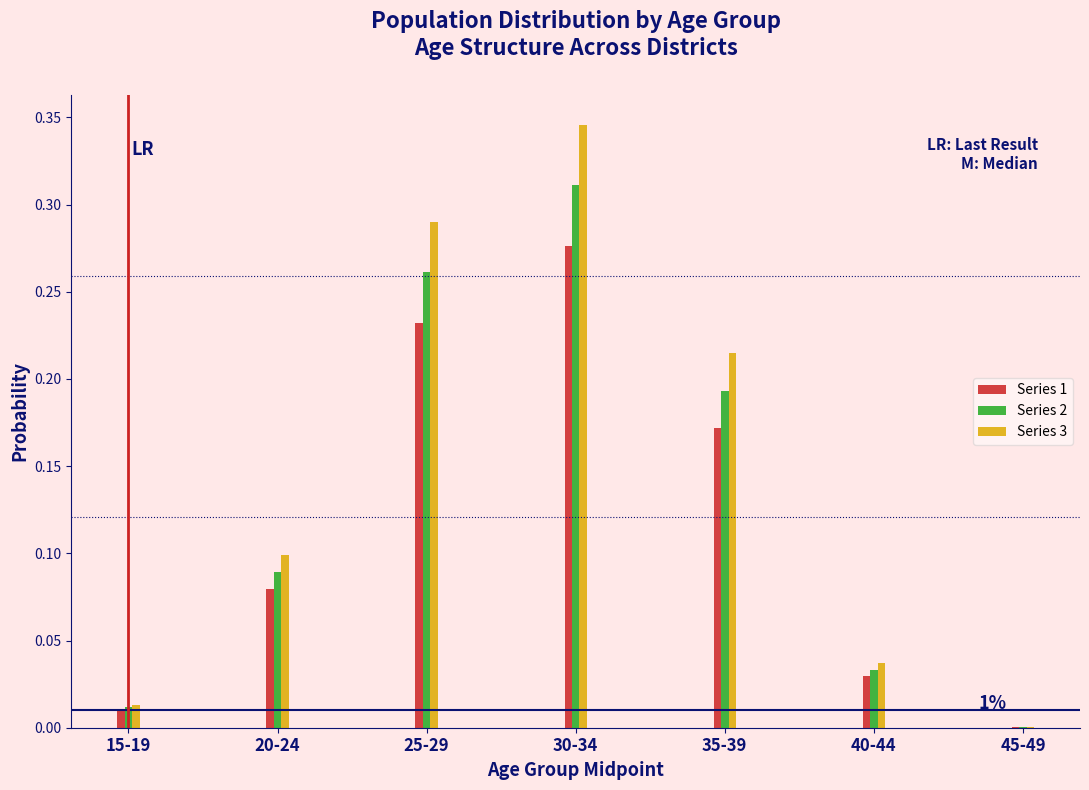

Is the value of Series 1 at 20-24 greater than the value of Series 2 at 40-44?

Yes